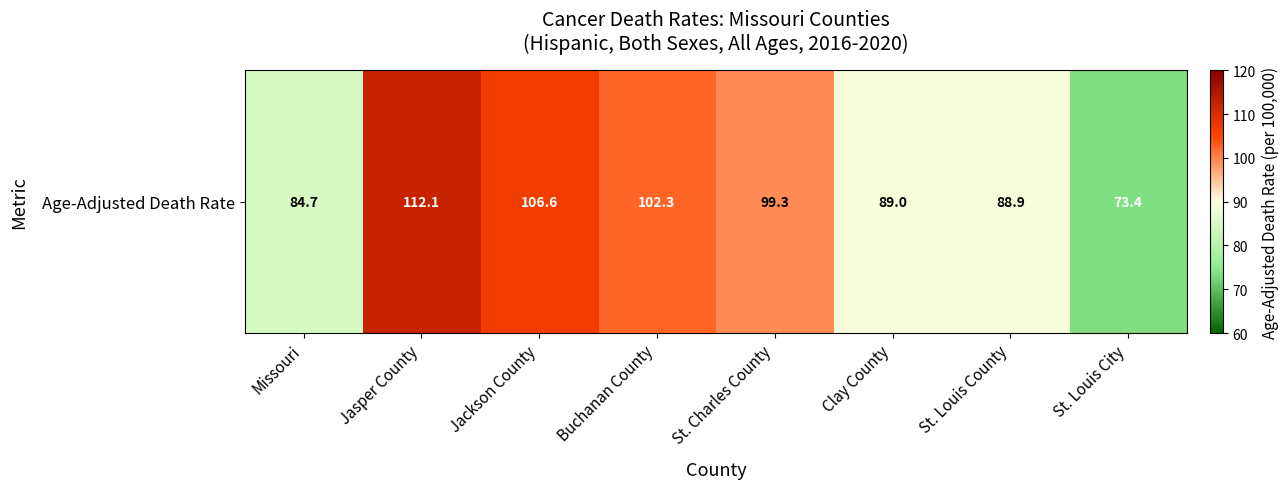

What is the sum of the values at Clay County and St. Louis County?

177.9